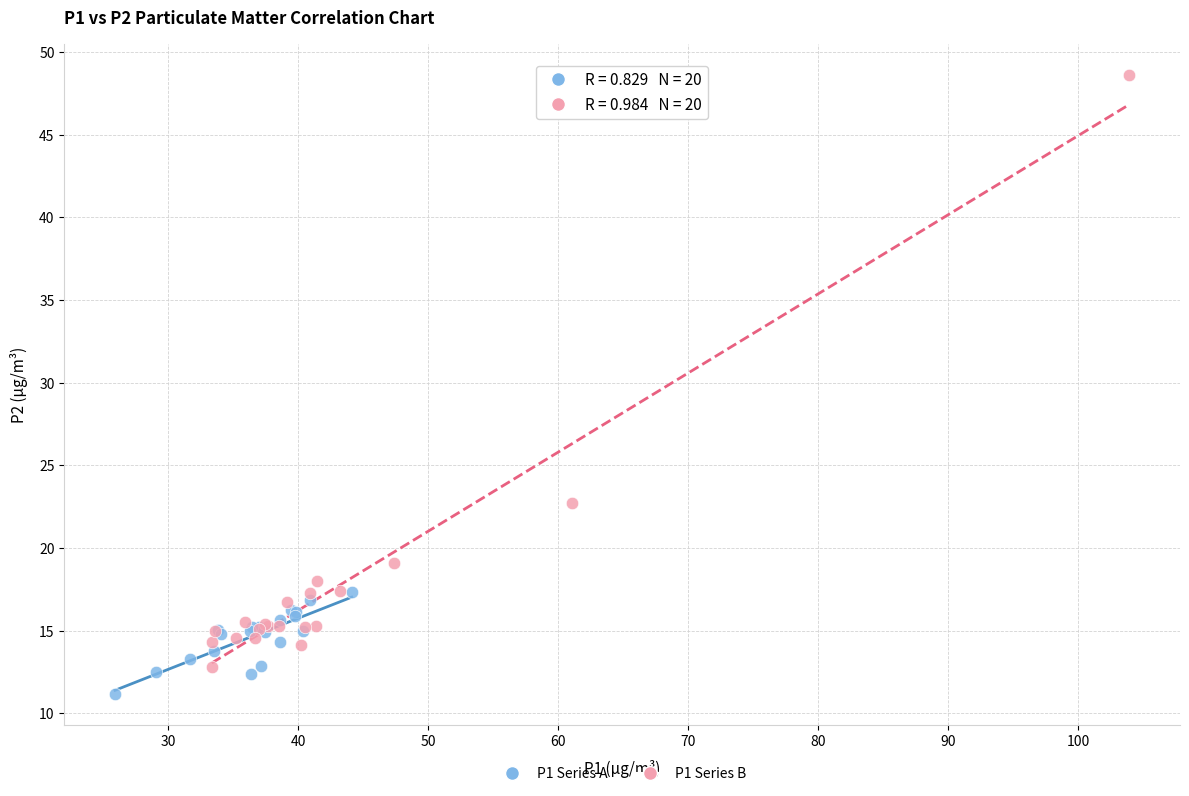

Which series reaches the maximum Y coordinate?

P1 Series B